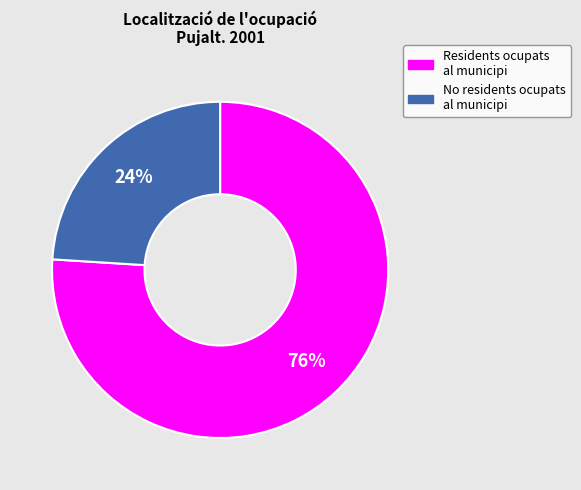

To the nearest percent, what is the difference between the largest and smallest slice percentages?

52%